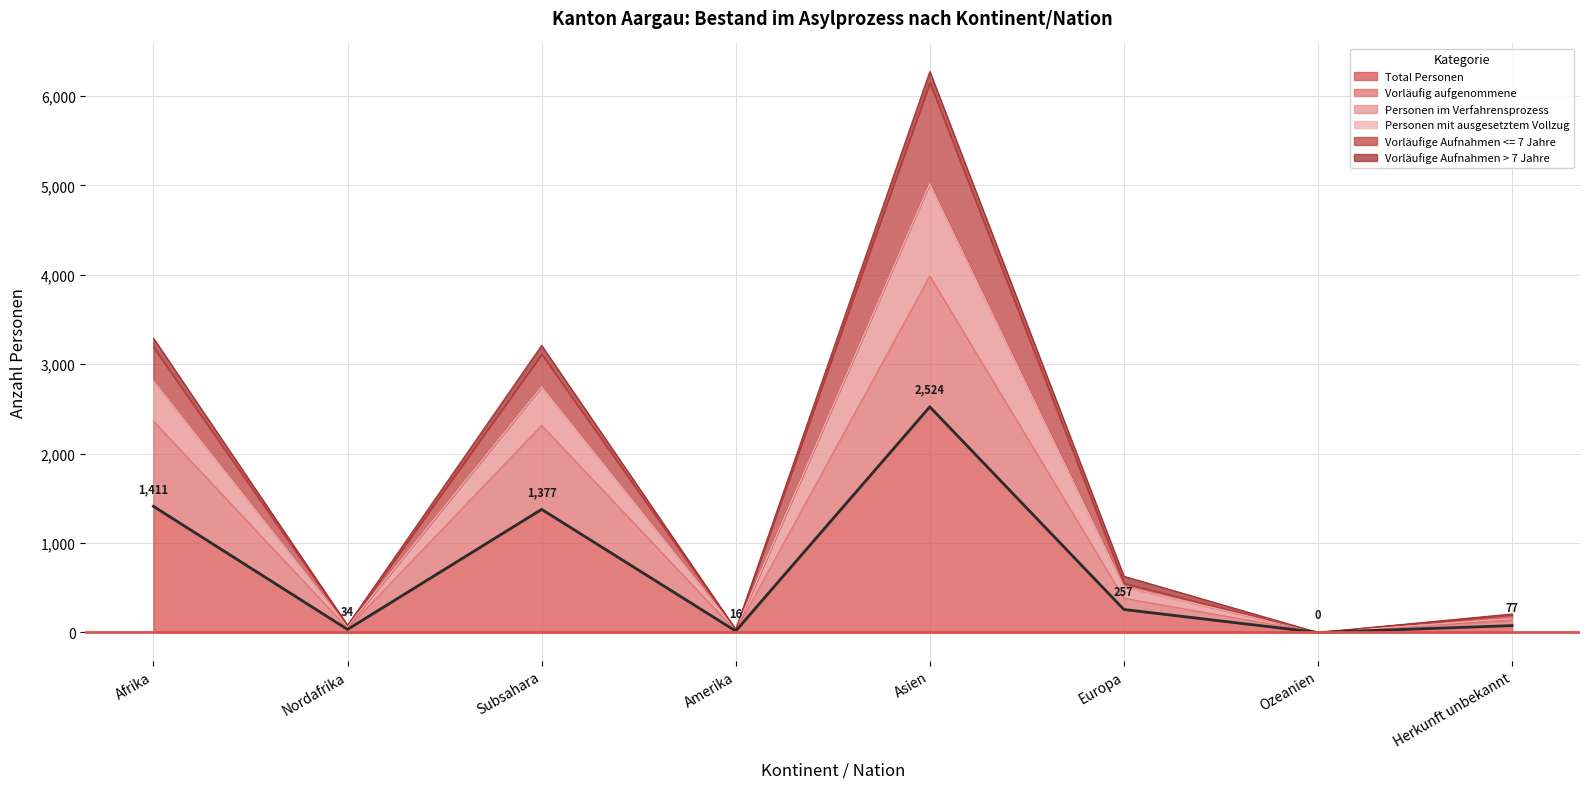

What is the highest value of the Total Personen series?

2524